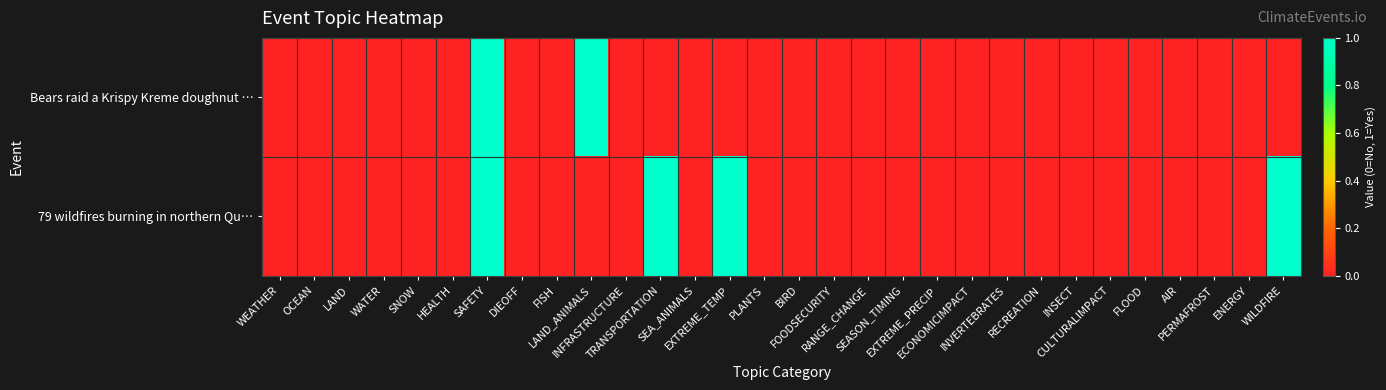

Reading left to right, transcribe all the data shown in this chart.

Bears raid a Krispy Kreme doughnut …: WEATHER=0	OCEAN=0	LAND=0	WATER=0	SNOW=0	HEALTH=0	SAFETY=1	DIEOFF=0	FISH=0	LAND_ANIMALS=1	INFRASTRUCTURE=0	TRANSPORTATION=0	SEA_ANIMALS=0	EXTREME_TEMP=0	PLANTS=0	BIRD=0	FOODSECURITY=0	RANGE_CHANGE=0	SEASON_TIMING=0	EXTREME_PRECIP=0	ECONOMICIMPACT=0	INVERTEBRATES=0	RECREATION=0	INSECT=0	CULTURALIMPACT=0	FLOOD=0	AIR=0	PERMAFROST=0	ENERGY=0	WILDFIRE=0
79 wildfires burning in northern Qu…: WEATHER=0	OCEAN=0	LAND=0	WATER=0	SNOW=0	HEALTH=0	SAFETY=1	DIEOFF=0	FISH=0	LAND_ANIMALS=0	INFRASTRUCTURE=0	TRANSPORTATION=1	SEA_ANIMALS=0	EXTREME_TEMP=1	PLANTS=0	BIRD=0	FOODSECURITY=0	RANGE_CHANGE=0	SEASON_TIMING=0	EXTREME_PRECIP=0	ECONOMICIMPACT=0	INVERTEBRATES=0	RECREATION=0	INSECT=0	CULTURALIMPACT=0	FLOOD=0	AIR=0	PERMAFROST=0	ENERGY=0	WILDFIRE=1